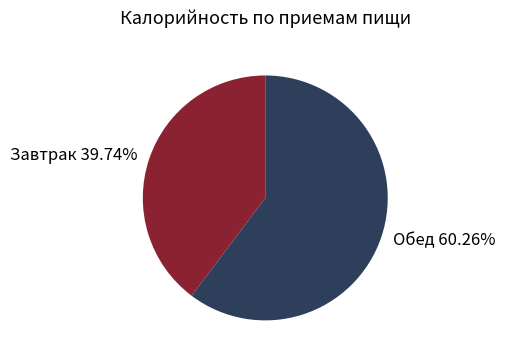

To the nearest percent, what portion does Завтрак represent?

40%